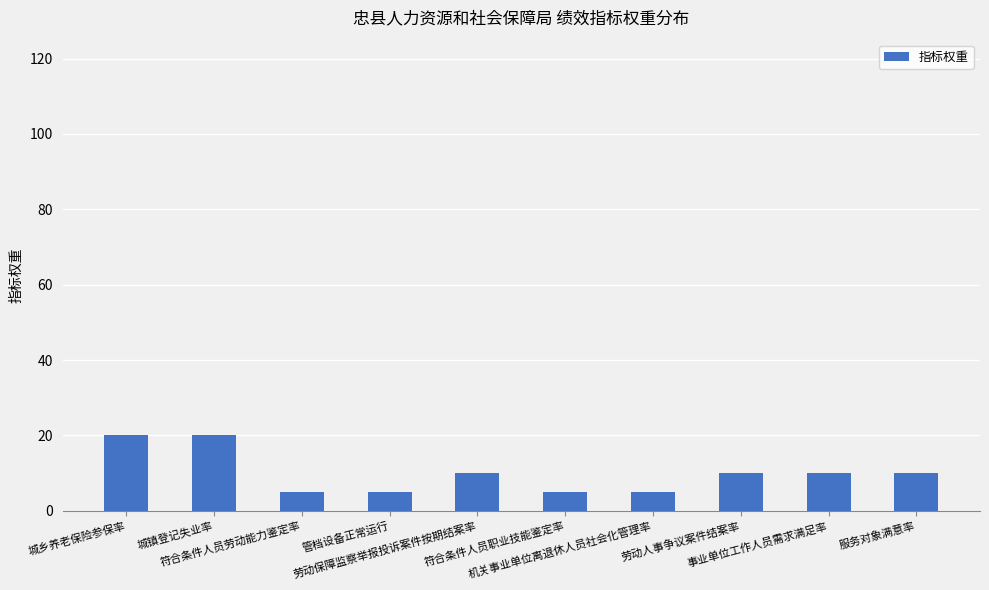

What is the label of the 4th bar from the right?

机关事业单位离退休人员社会化管理率